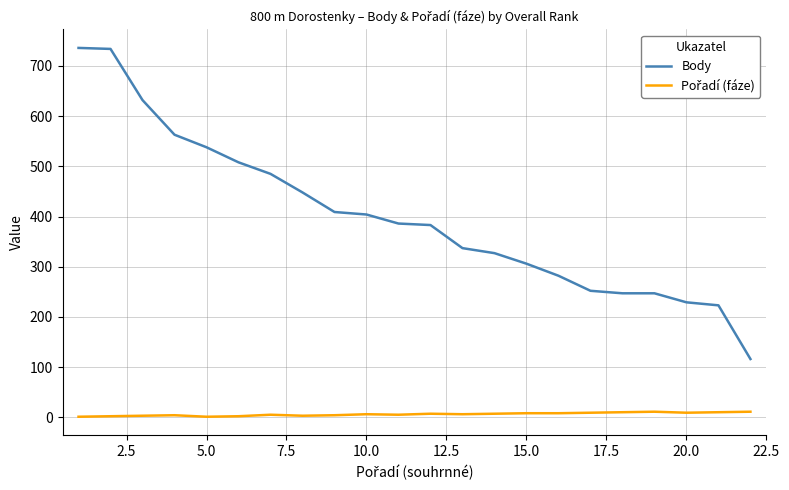

Which series has the largest total across all categories?

Body